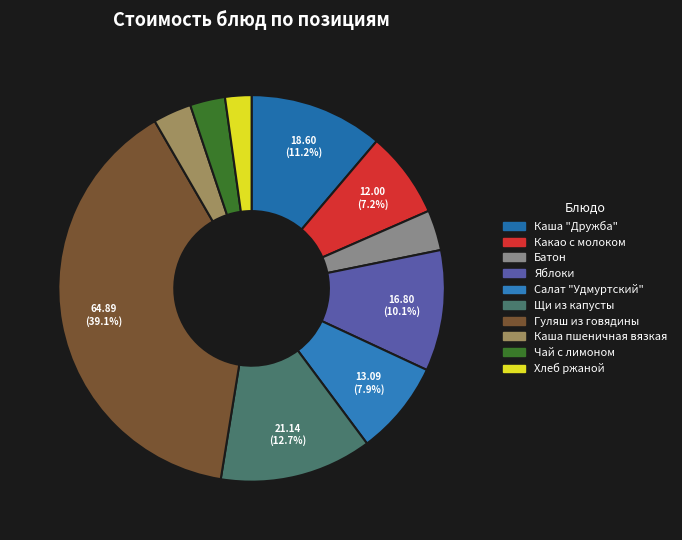

To the nearest percent, what portion does Гуляш из говядины represent?

39%